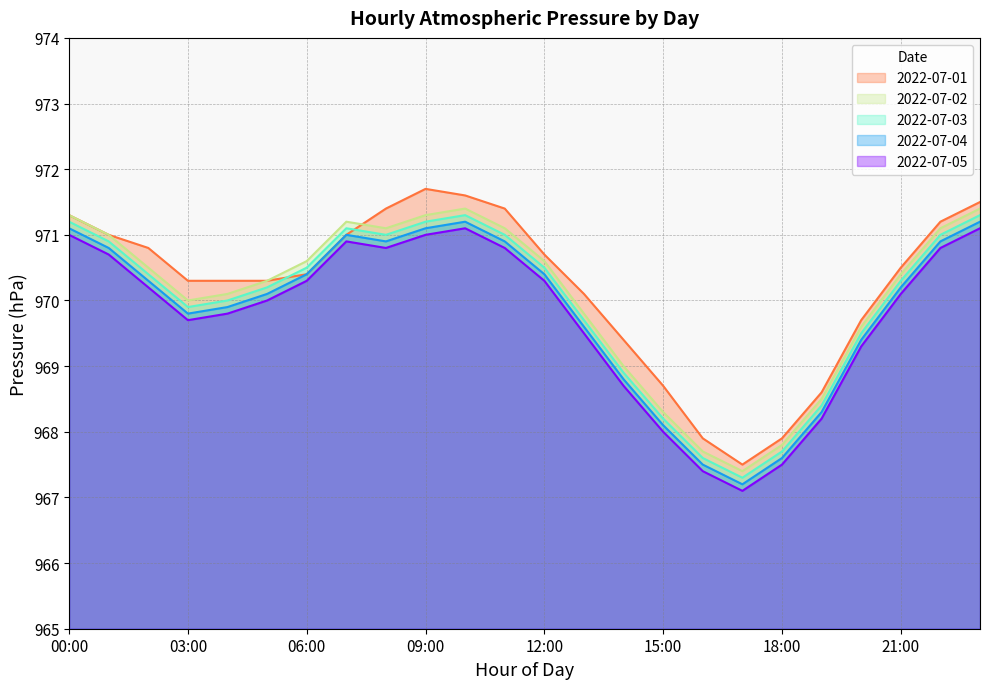

What is the maximum value shown in the chart?

971.7